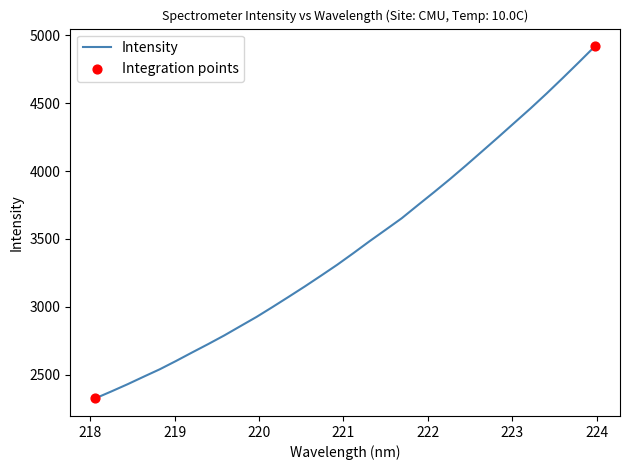

What is the difference between the maximum and minimum values?

2594.8